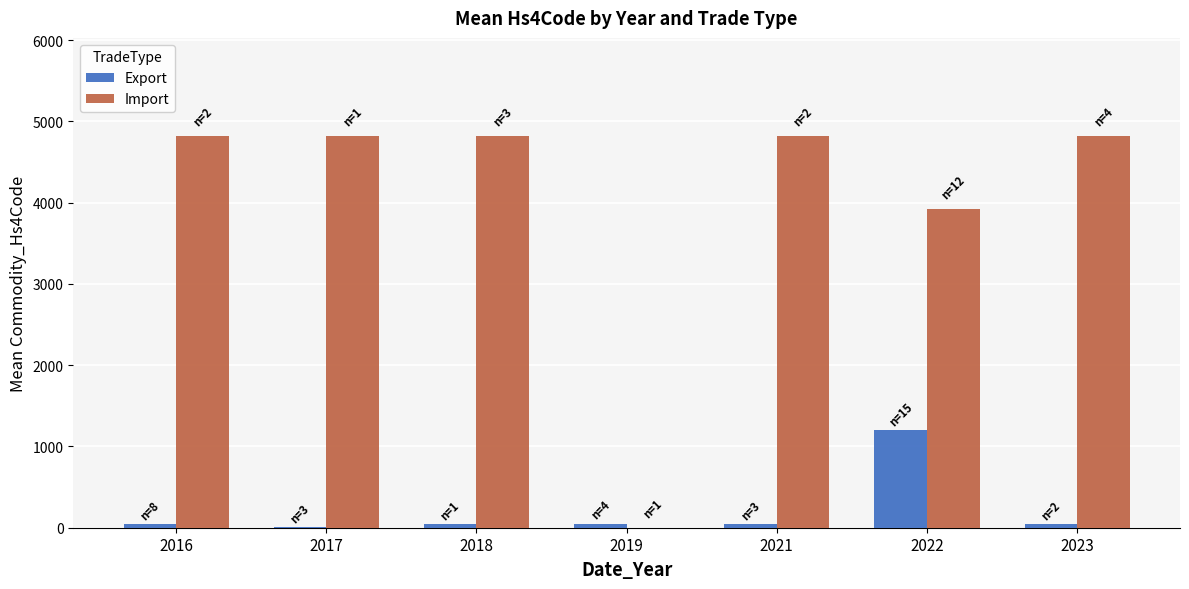

The Import series shows 4819 at 2016. True or false?

True